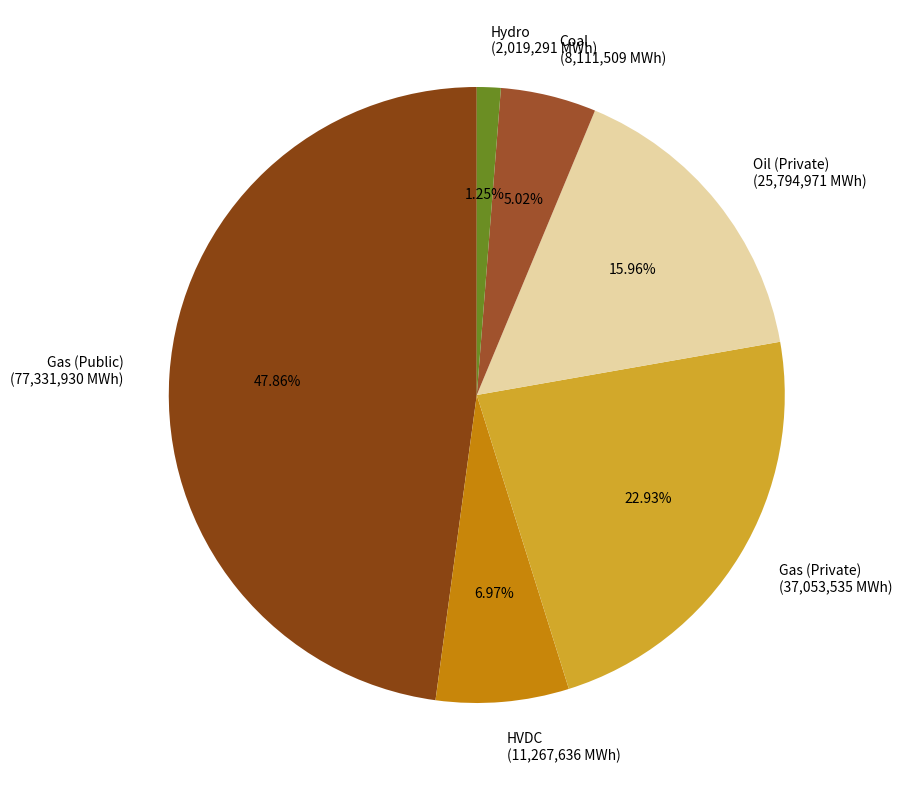

Rank the categories by value from lowest to highest.

Hydro, Coal, HVDC, Oil (Private), Gas (Private), Gas (Public)